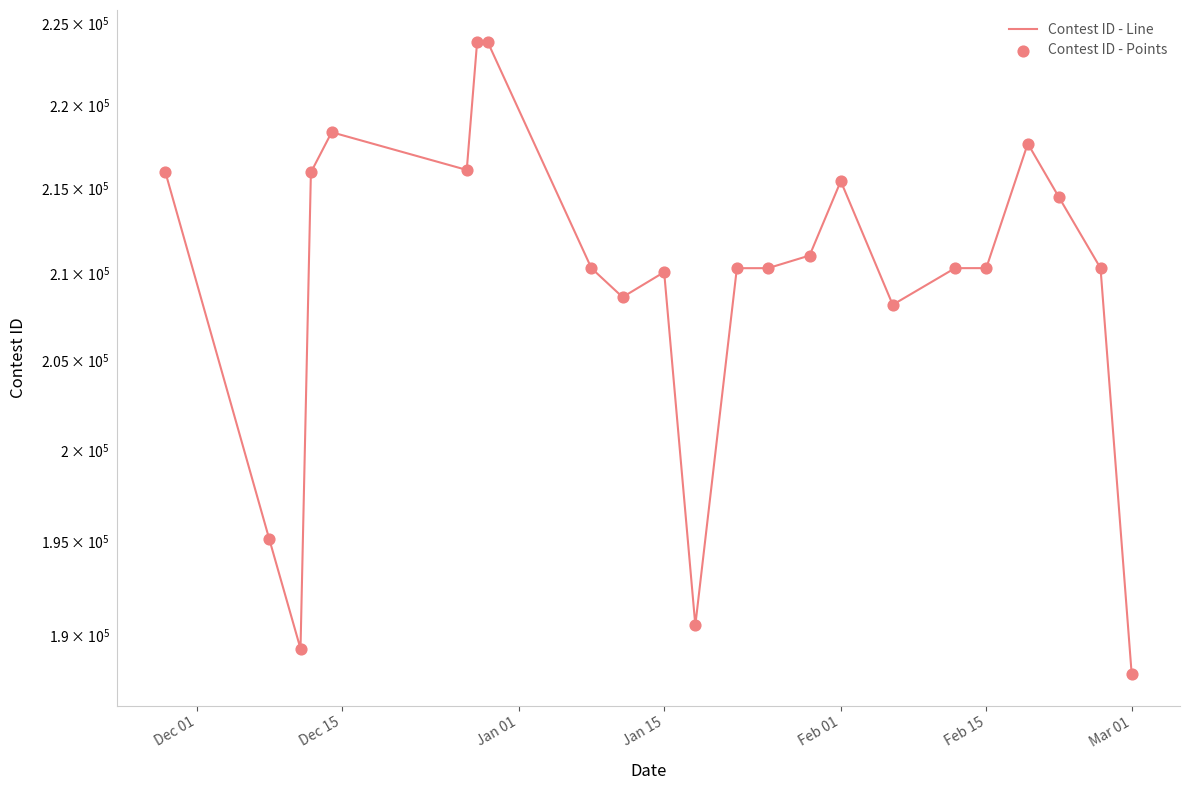

Which series has the largest Y range (max minus min)?

Contest ID - Line